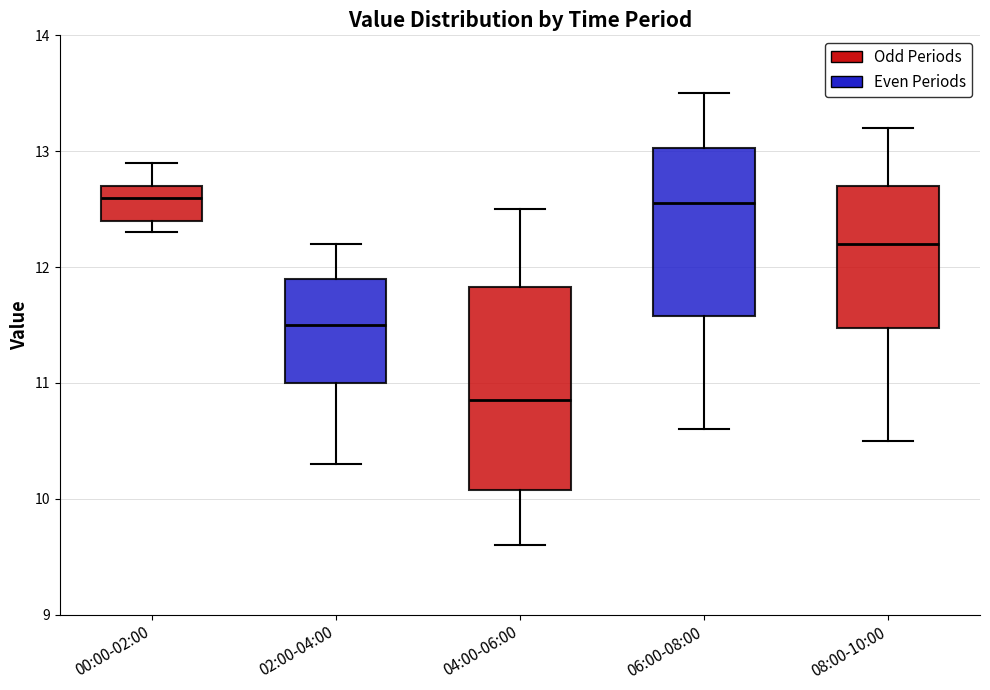

Reading left to right, transcribe this box plot: for each box, give where its median line is, the range the box spans, and where its two whiskers end, as read against the y-axis. The values are not printed on the chart, so give them approximately, as read against the axis.

00:00-02:00: median 12.6, box 12.4 to 12.7, whiskers 12.3 to 12.9
02:00-04:00: median 11.5, box 11.0 to 11.9, whiskers 10.3 to 12.2
04:00-06:00: median 10.9, box 10.1 to 11.8, whiskers 9.6 to 12.5
06:00-08:00: median 12.6, box 11.6 to 13.0, whiskers 10.6 to 13.5
08:00-10:00: median 12.2, box 11.5 to 12.7, whiskers 10.5 to 13.2